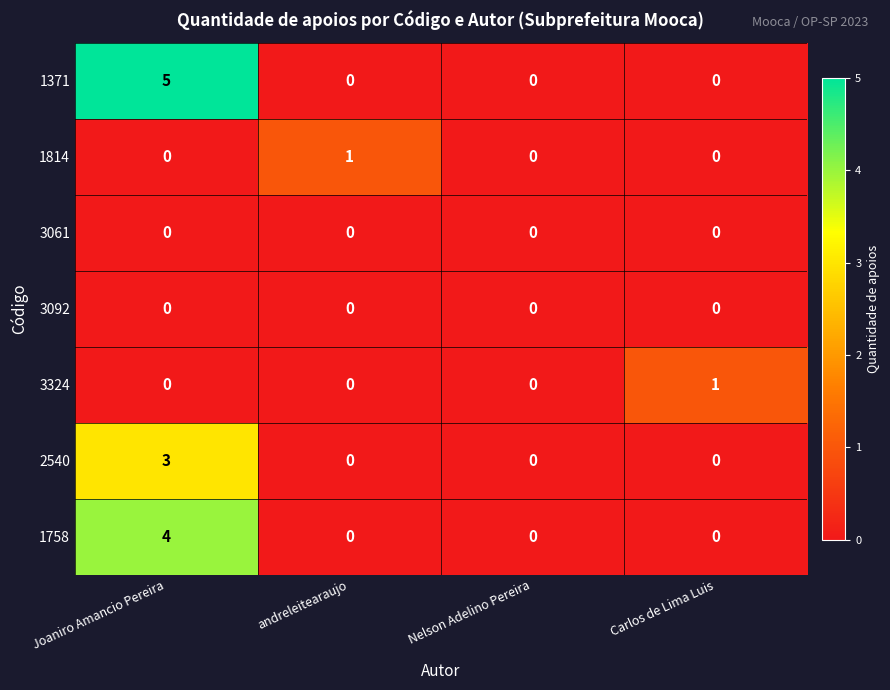

Reading left to right, extract all data points from this chart.

1371: Joaniro Amancio Pereira=5	andreleitearaujo=0	Nelson Adelino Pereira=0	Carlos de Lima Luis=0
1814: Joaniro Amancio Pereira=0	andreleitearaujo=1	Nelson Adelino Pereira=0	Carlos de Lima Luis=0
3061: Joaniro Amancio Pereira=0	andreleitearaujo=0	Nelson Adelino Pereira=0	Carlos de Lima Luis=0
3092: Joaniro Amancio Pereira=0	andreleitearaujo=0	Nelson Adelino Pereira=0	Carlos de Lima Luis=0
3324: Joaniro Amancio Pereira=0	andreleitearaujo=0	Nelson Adelino Pereira=0	Carlos de Lima Luis=1
2540: Joaniro Amancio Pereira=3	andreleitearaujo=0	Nelson Adelino Pereira=0	Carlos de Lima Luis=0
1758: Joaniro Amancio Pereira=4	andreleitearaujo=0	Nelson Adelino Pereira=0	Carlos de Lima Luis=0